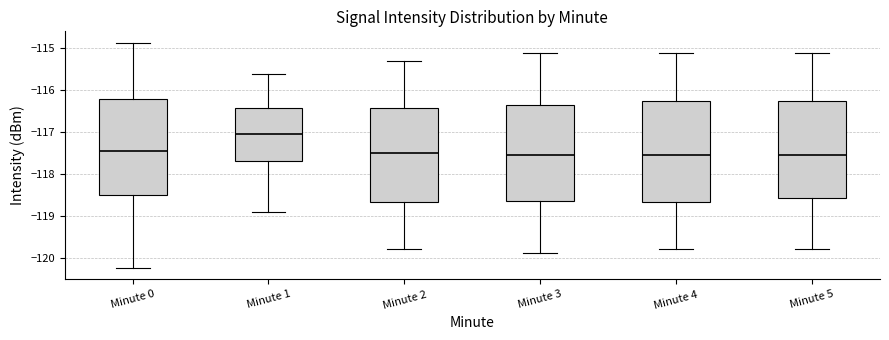

Comparing the boxes themselves (not the whiskers), which one is the tallest?

Minute 4